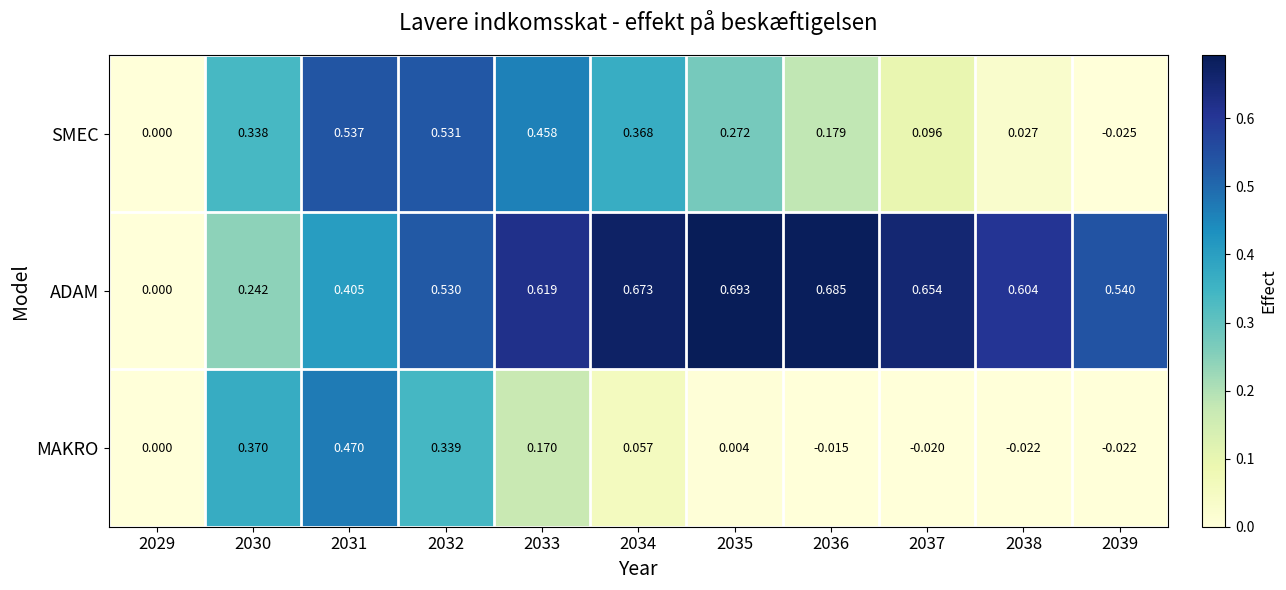

Rank the series by their maximum value, from highest to lowest.

ADAM, SMEC, MAKRO